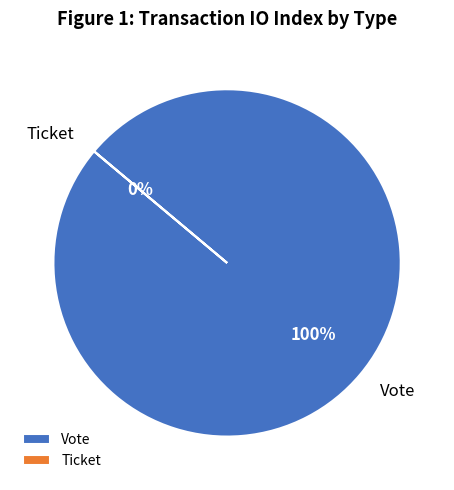

Rank the categories by value from highest to lowest.

Vote, Ticket